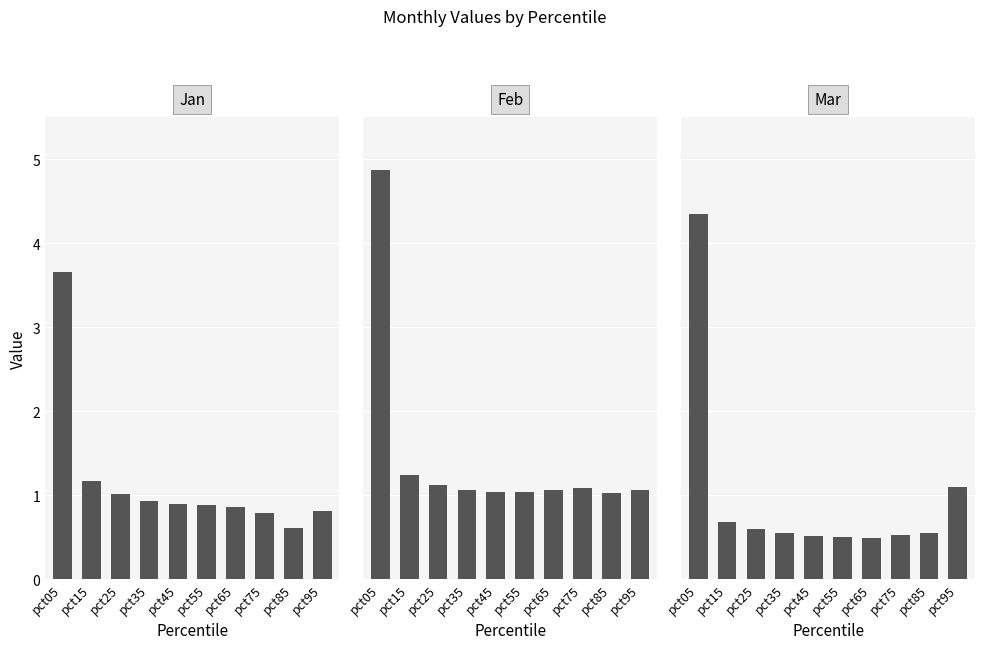

Rank the series at pct55 from lowest to highest value.

Mar, Jan, Feb